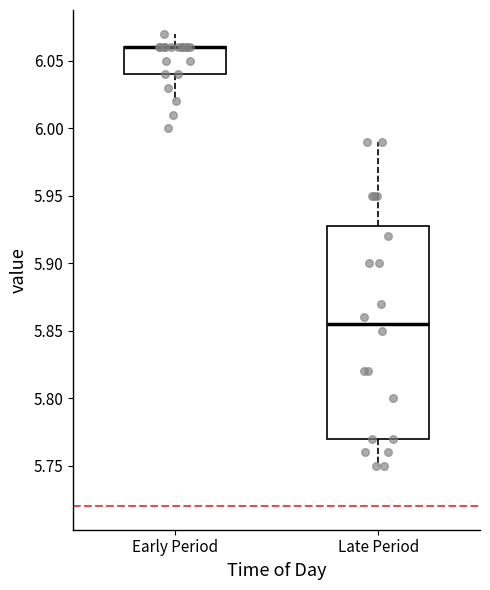

Reading left to right, transcribe this box plot: for each box, give where its median line is, the range the box spans, and where its two whiskers end, as read against the y-axis. The values are not printed on the chart, so give them approximately, as read against the axis.

Early Period: median 6.060 (drawn on the box's upper edge), box 6.040 to 6.060, whiskers 6.020 to 6.070
Late Period: median 5.855, box 5.770 to 5.930, whiskers 5.750 to 5.990